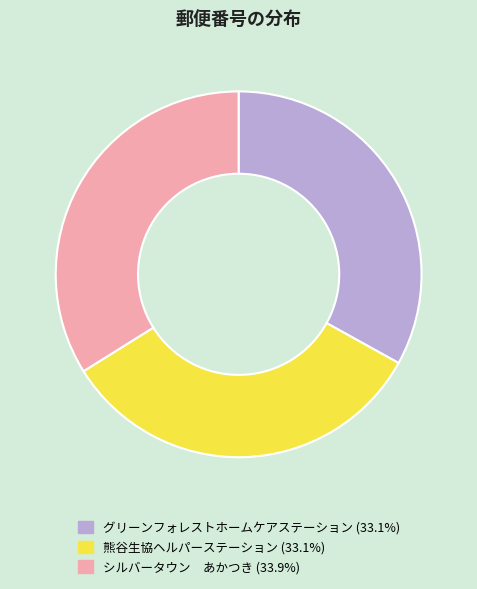

How many segments does this pie chart have?

3